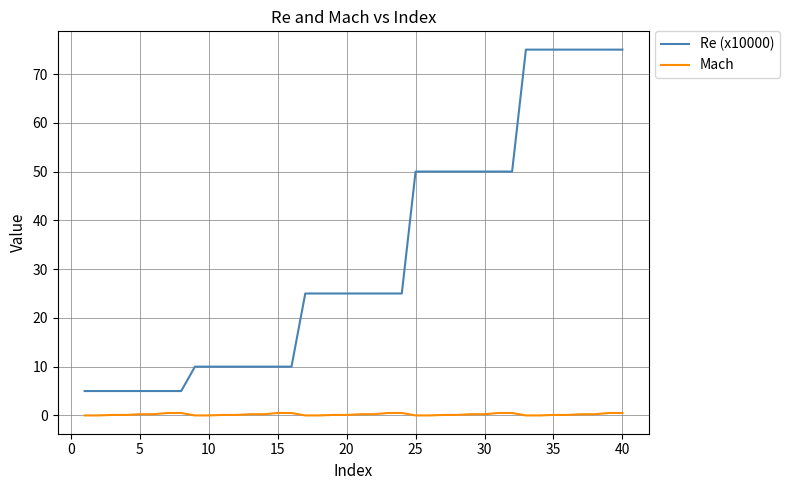

Which series has the largest range (max minus min)?

Re (x10000)